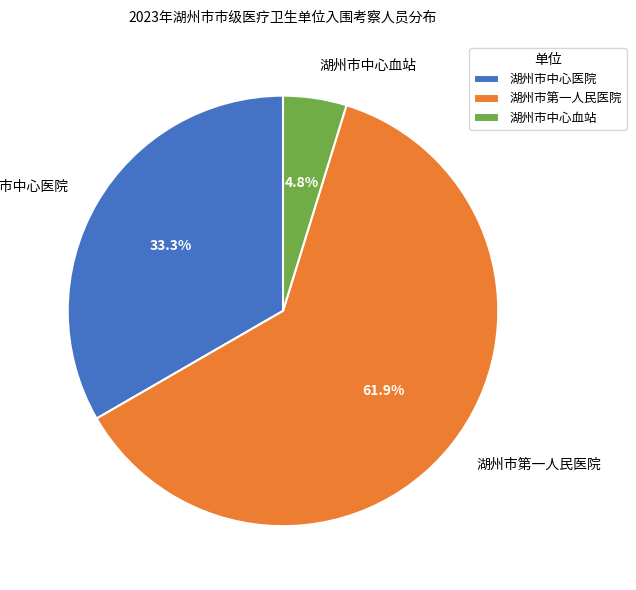

Count the number of slices in the pie.

3